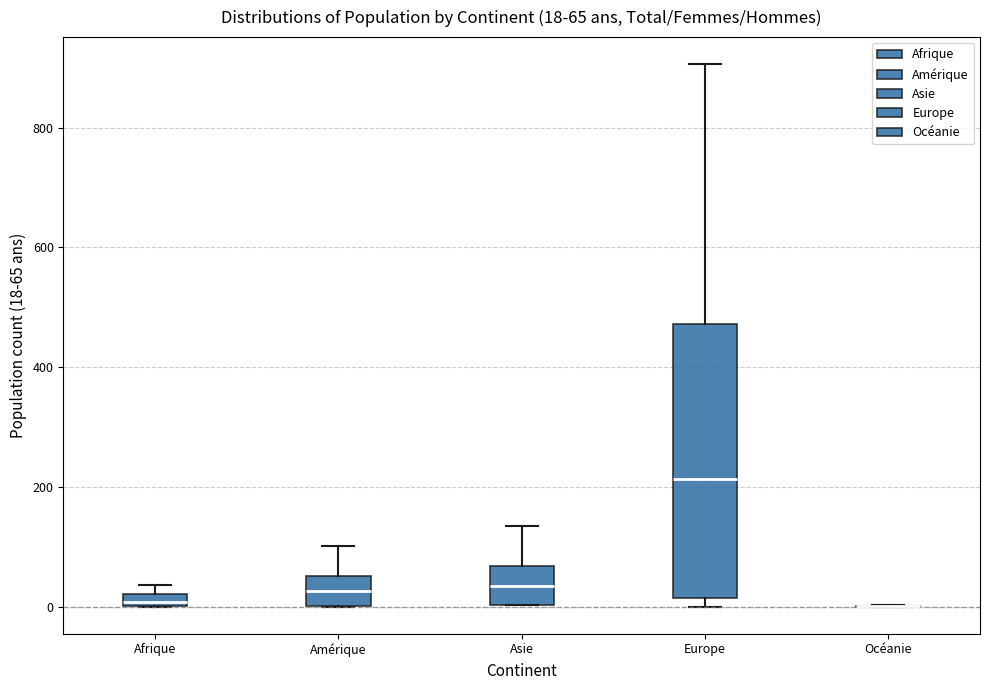

Comparing the boxes themselves (not the whiskers), which one is the tallest?

Europe